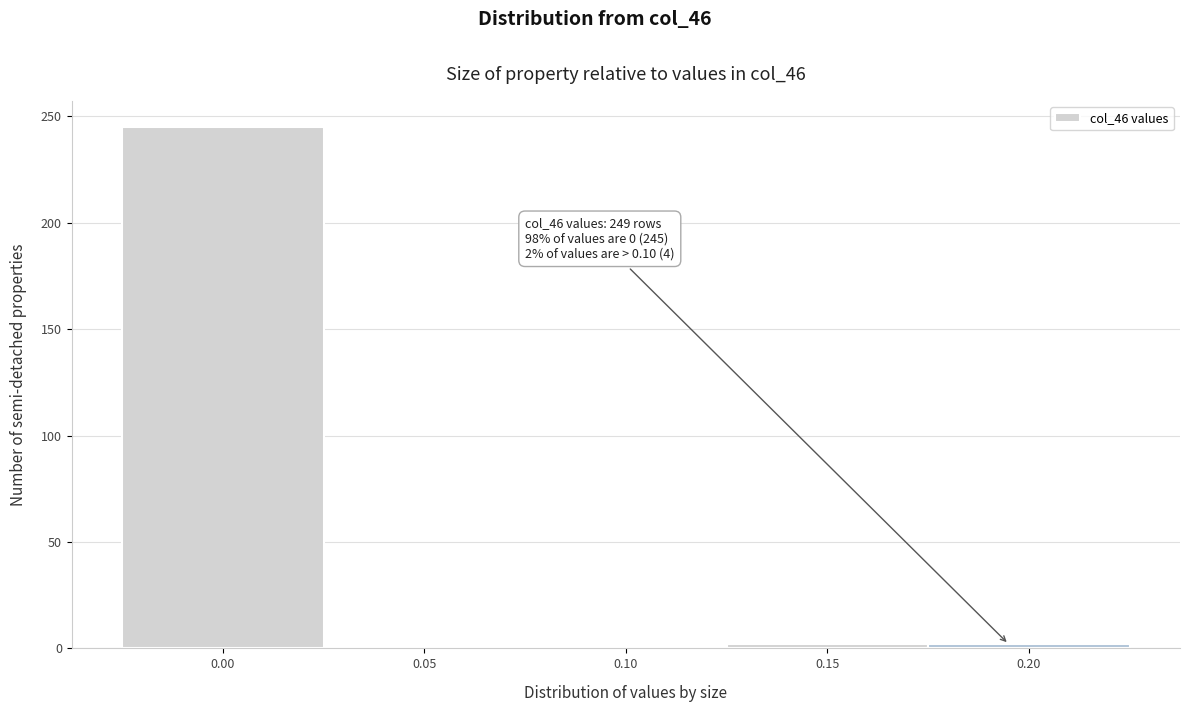

Reading left to right, list all the values displayed in this chart.

0.00=245	0.05=0	0.10=0	0.15=2	0.20=2